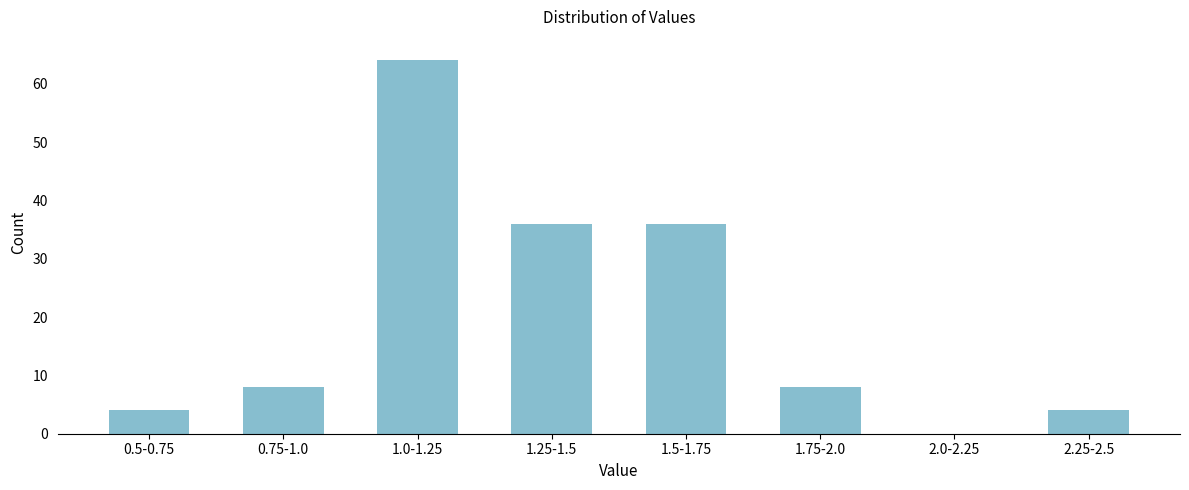

Reading left to right, what are all the values shown in this chart?

0.5-0.75=4	0.75-1.0=8	1.0-1.25=64	1.25-1.5=36	1.5-1.75=36	1.75-2.0=8	2.0-2.25=0	2.25-2.5=4